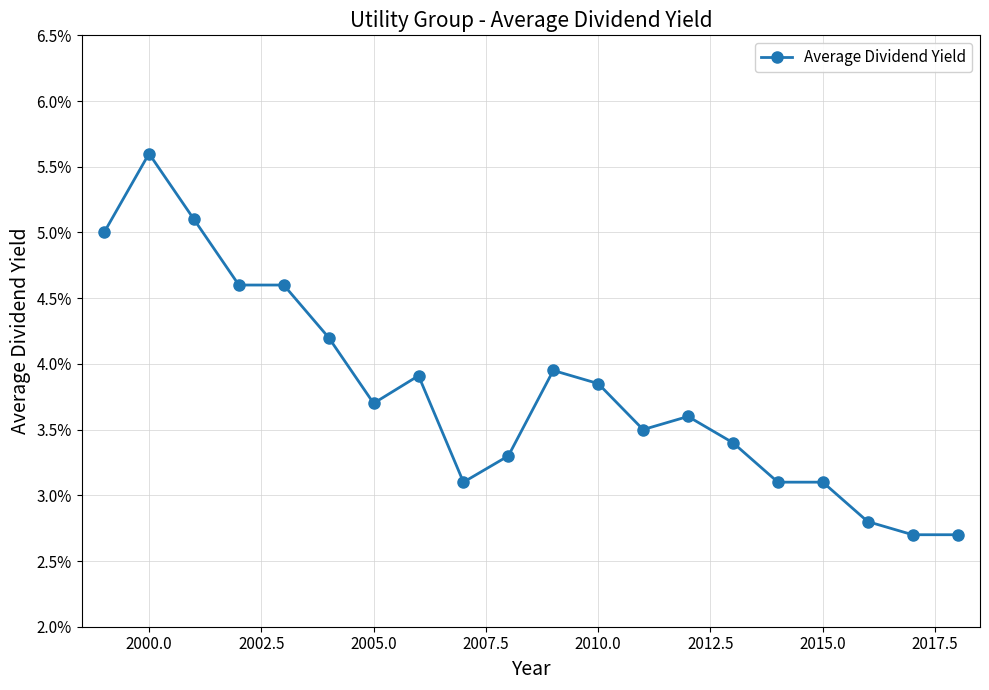

Does the chart have visible grid lines?

Yes